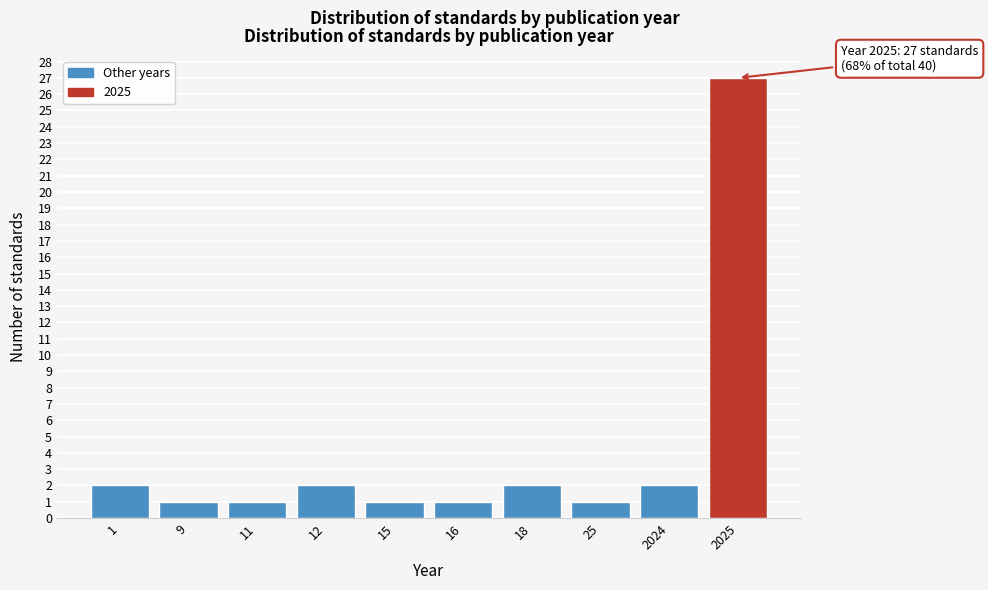

Reading left to right, extract all data points from this chart.

1=2	9=1	11=1	12=2	15=1	16=1	18=2	25=1	2024=2	2025=27